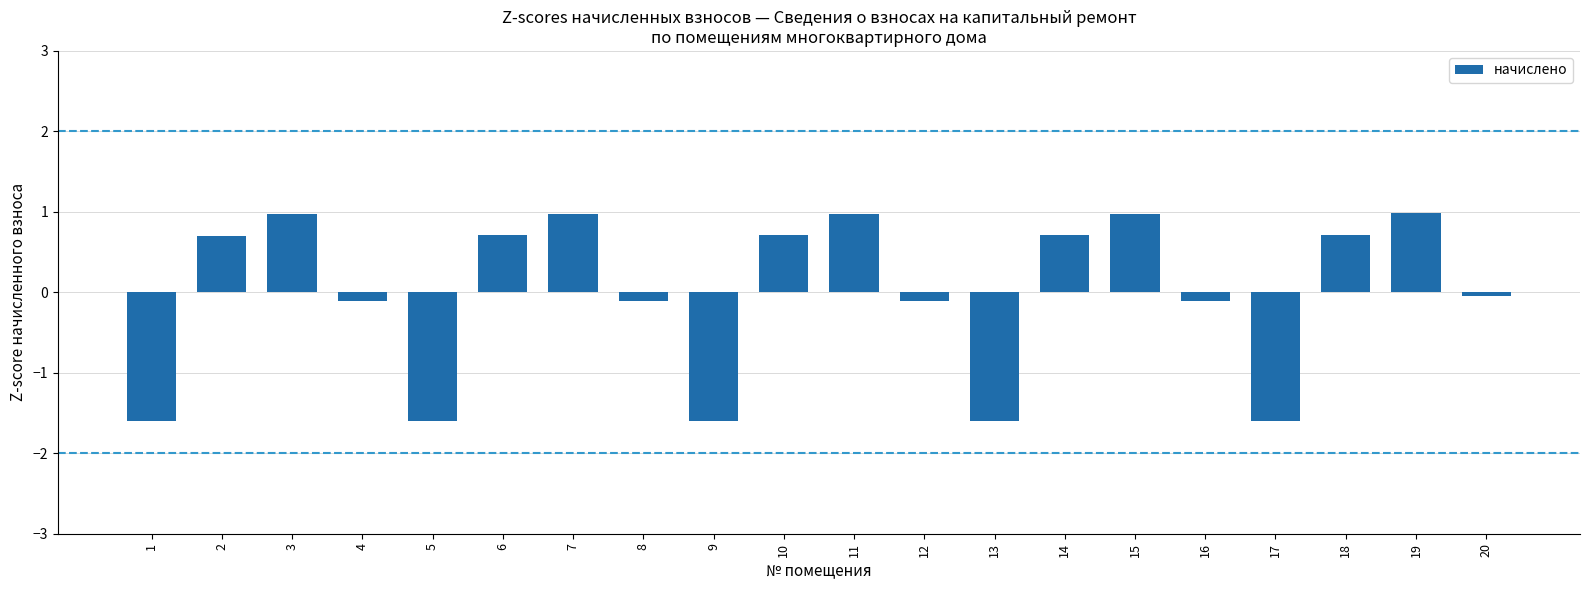

How many negative values are there?

10